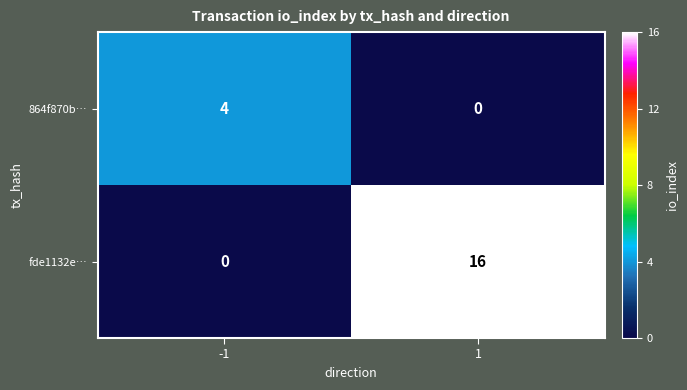

What is the difference between the fde1132e… values at 1 and -1?

16